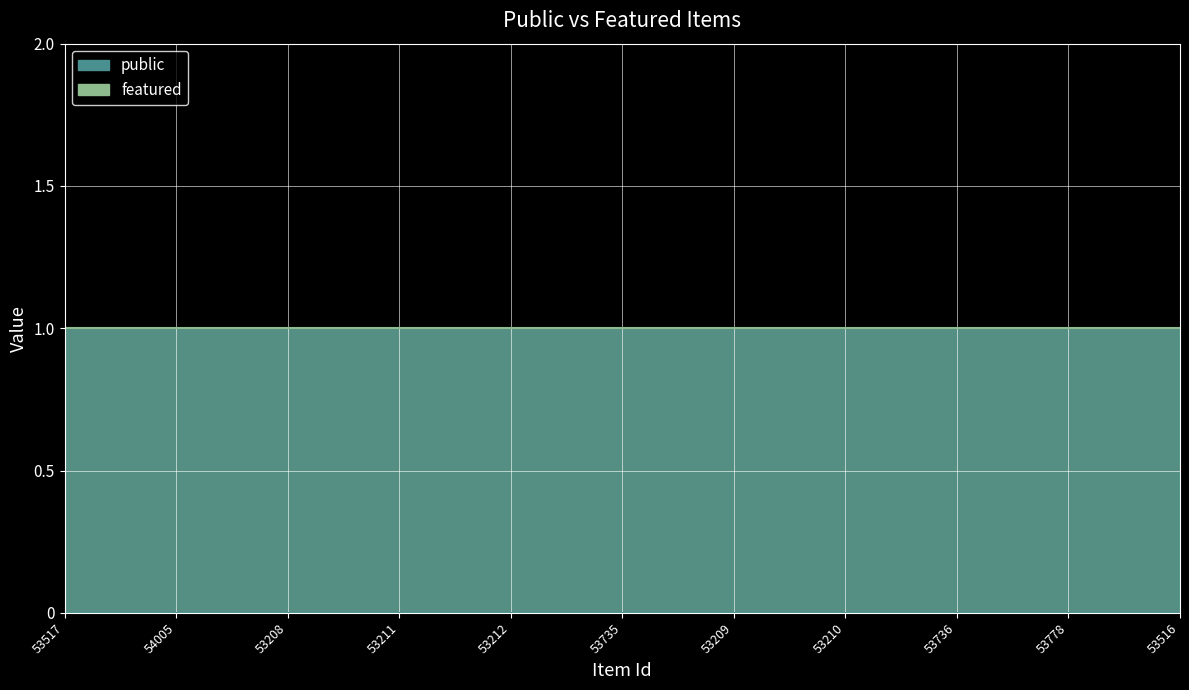

At which label is featured closest to 0?

53517